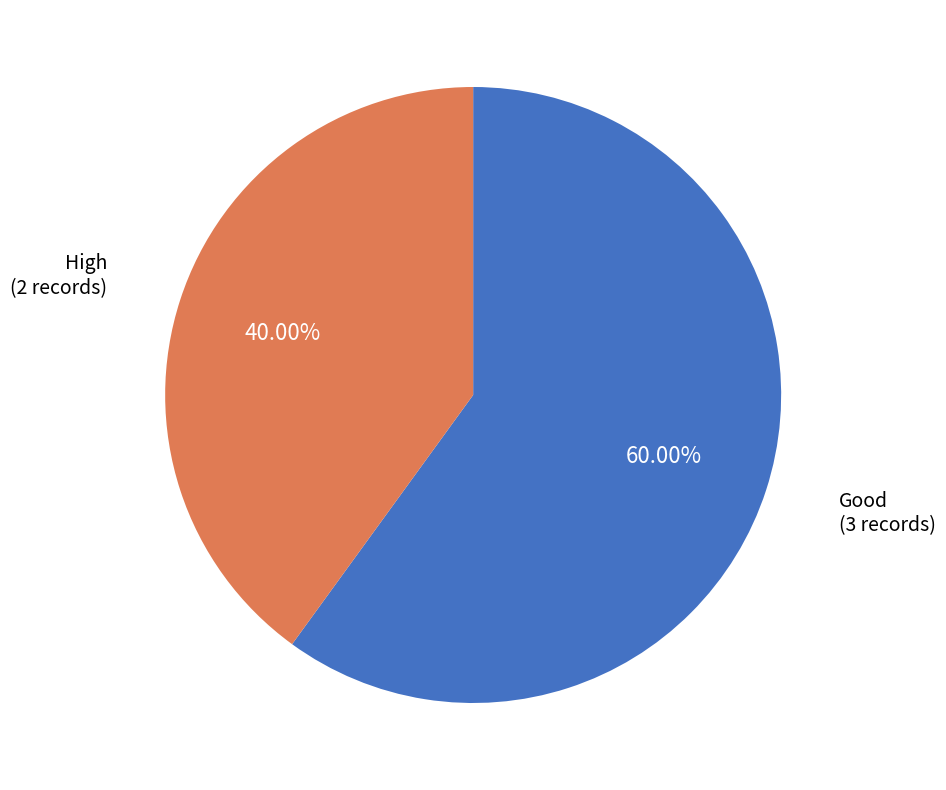

Is there any slice that represents more than half of the pie?

Yes